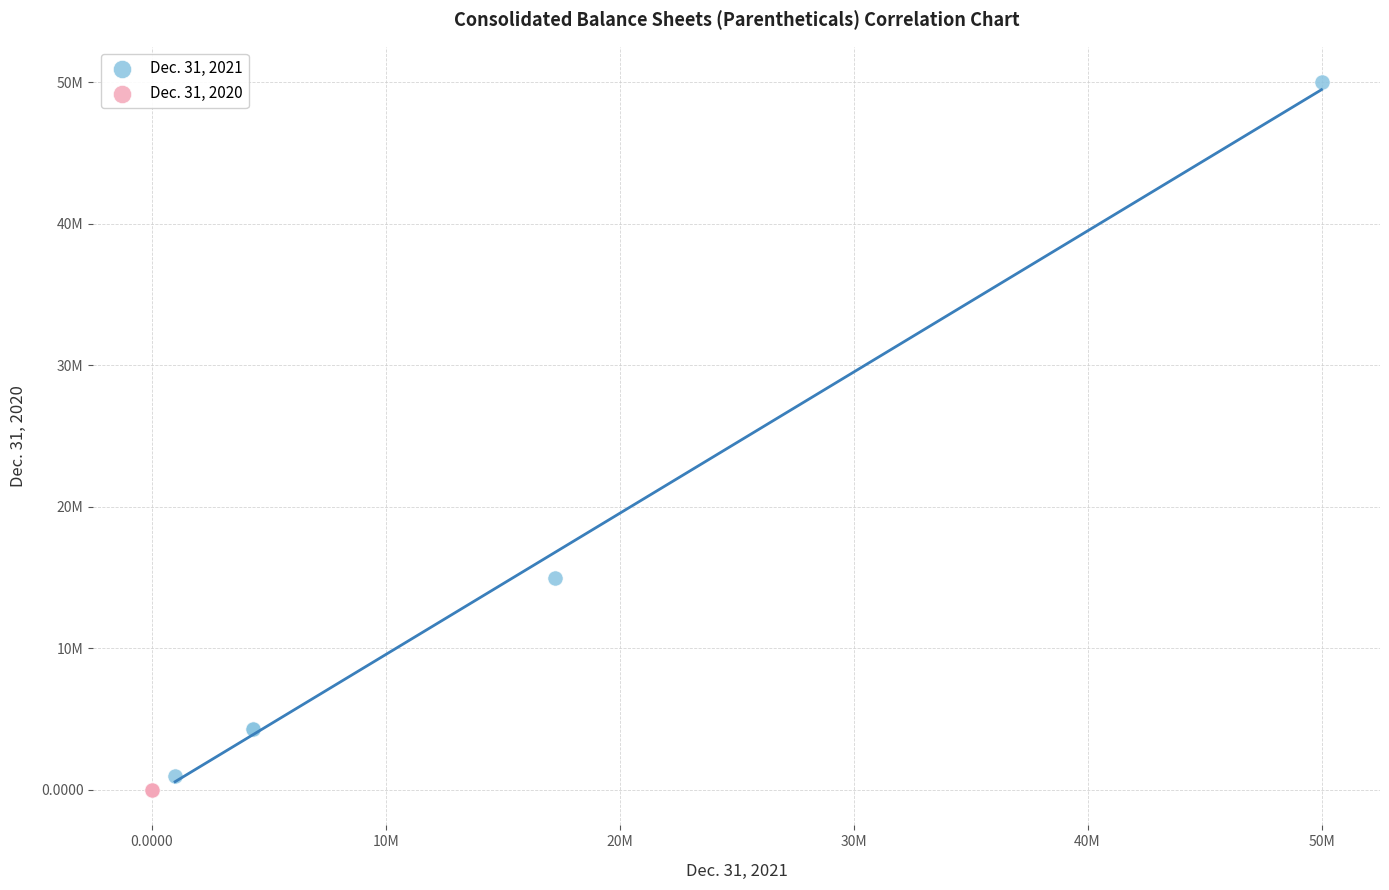

What are all the series names shown in the legend?

Dec. 31, 2021, Dec. 31, 2020